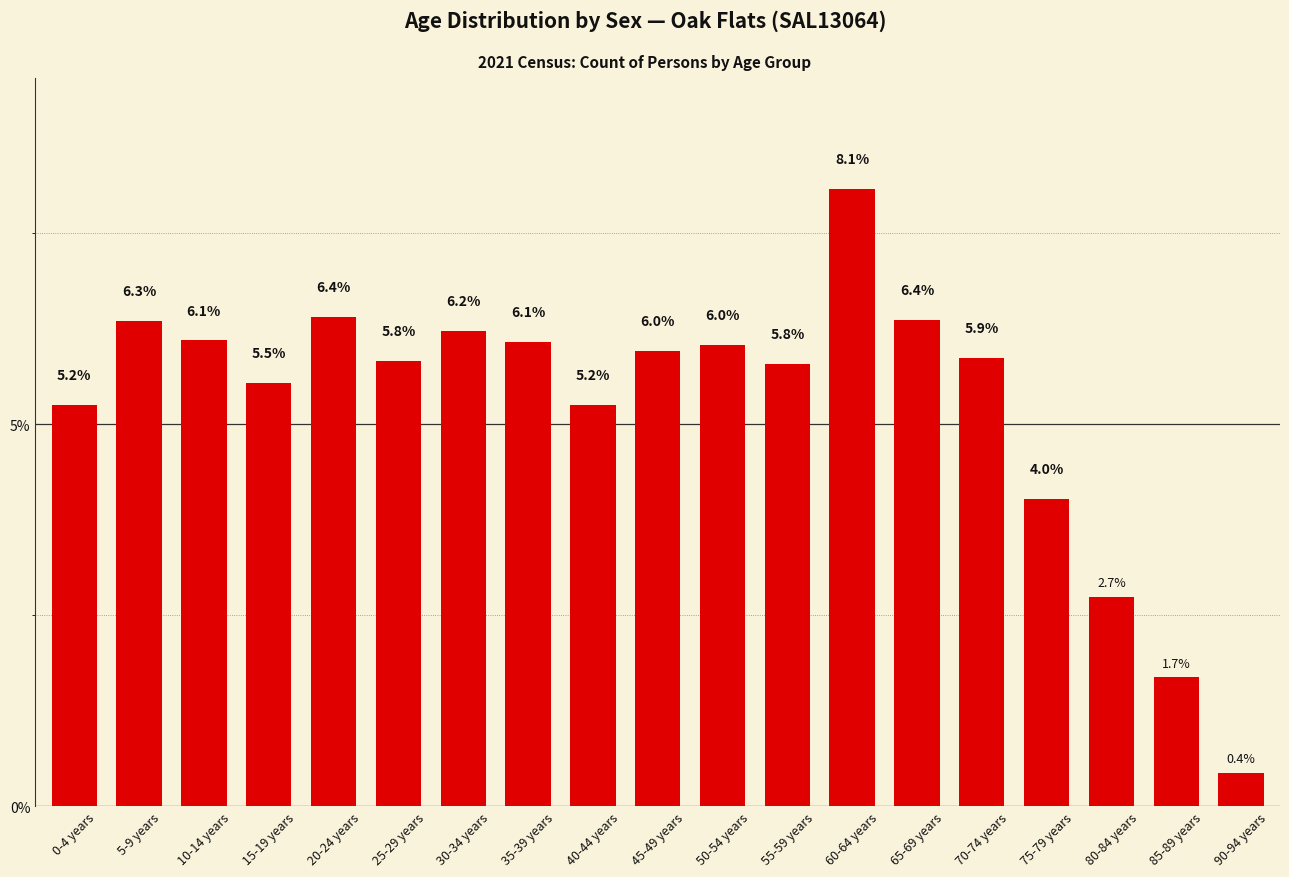

What is the maximum value shown in the chart?

0.1